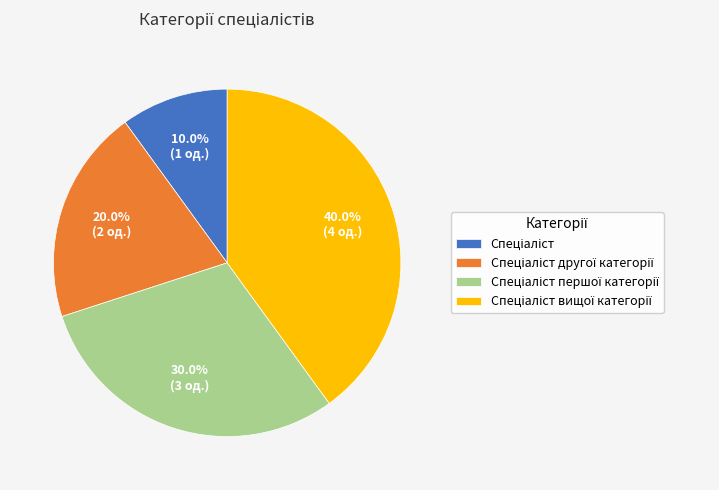

To the nearest percent, what is the average slice percentage?

25%